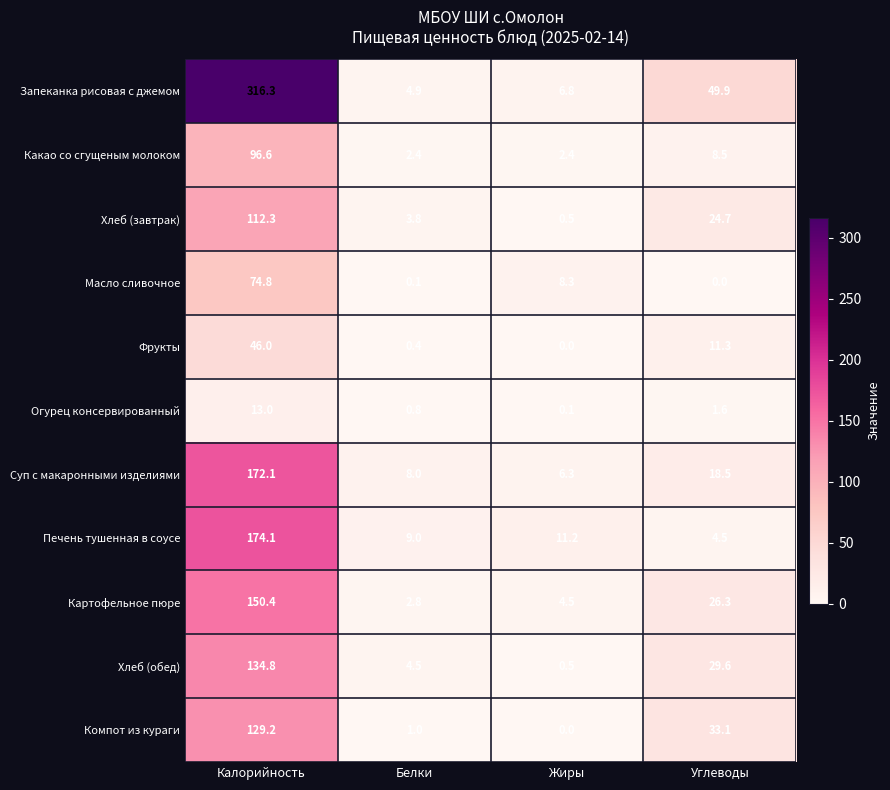

What is the sum of the Хлеб (обед) values at Белки and Жиры?

5.0